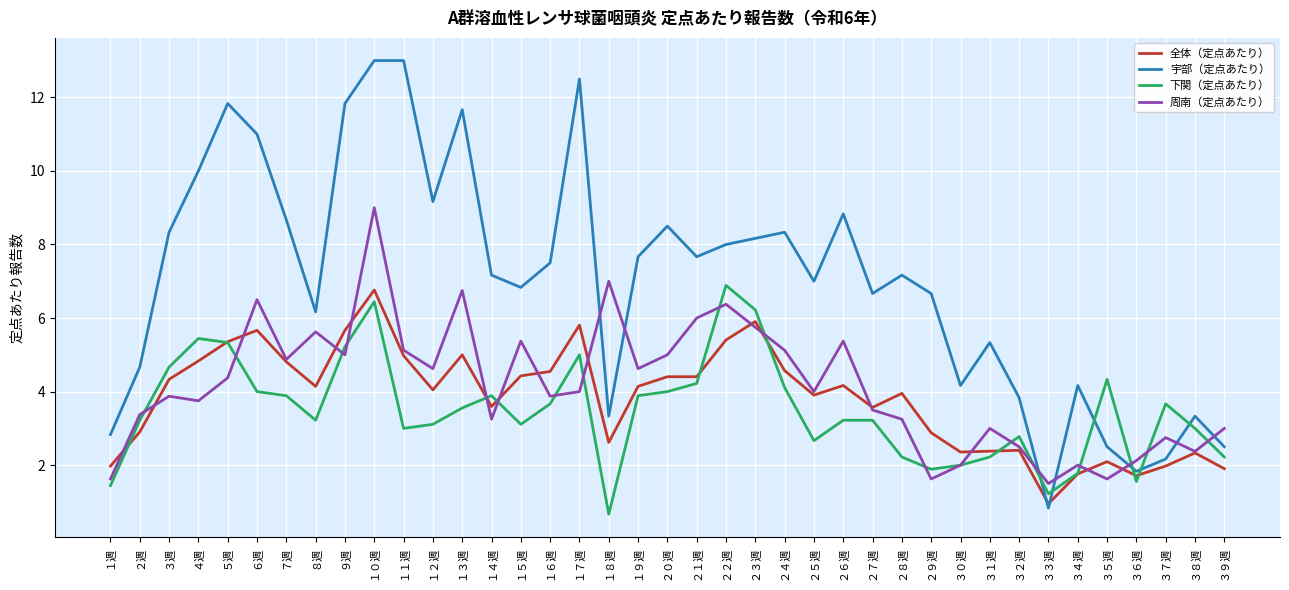

What position from the left is ６週?

6